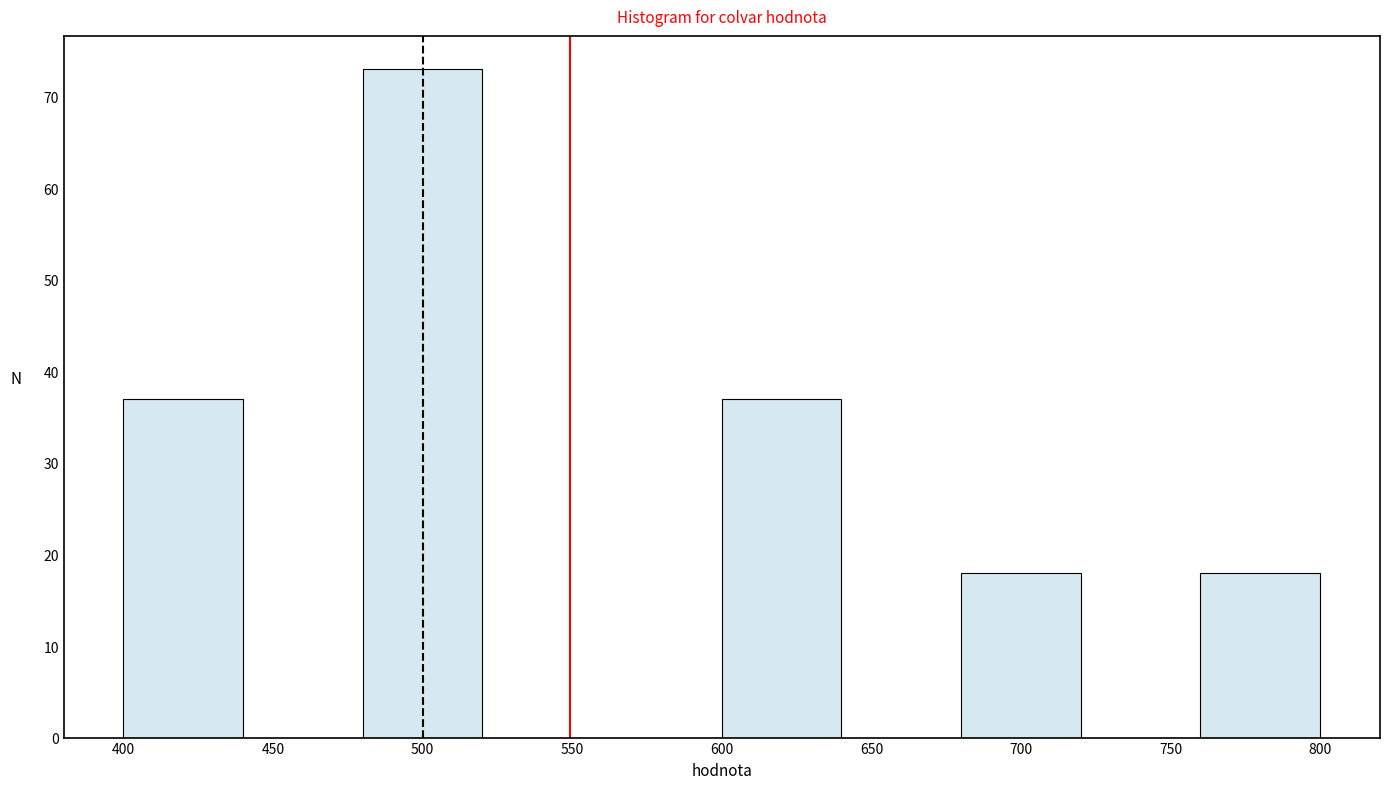

What is the height of the bar covering 760 to 800 on the x-axis? The values are not printed on the chart, so give them approximately, as read against the axis.

18